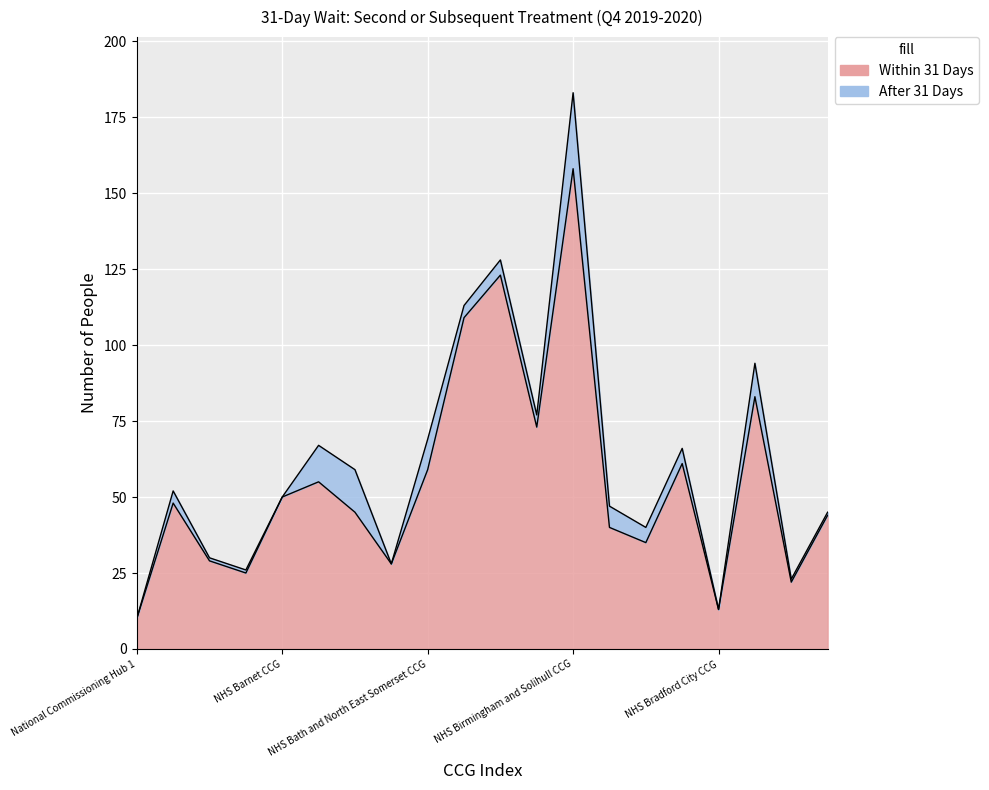

Read the value at NHS Airedale, Wharfedale and Craven CCG.

48